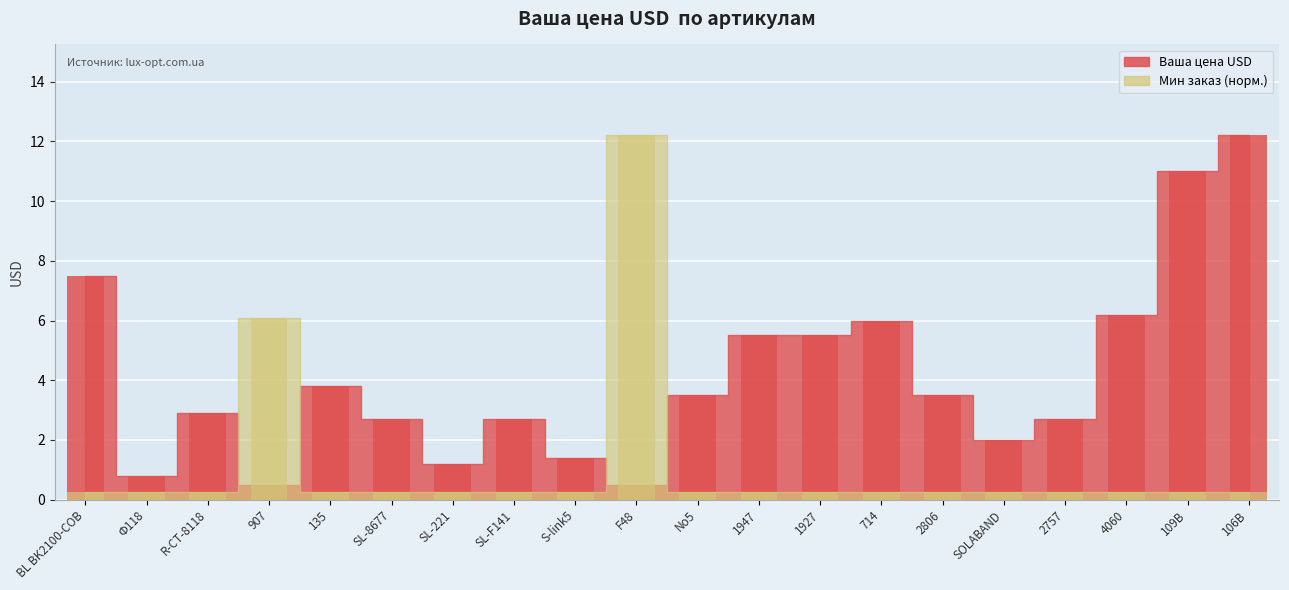

What is the lowest value of the Ваша цена USD series?

0.5